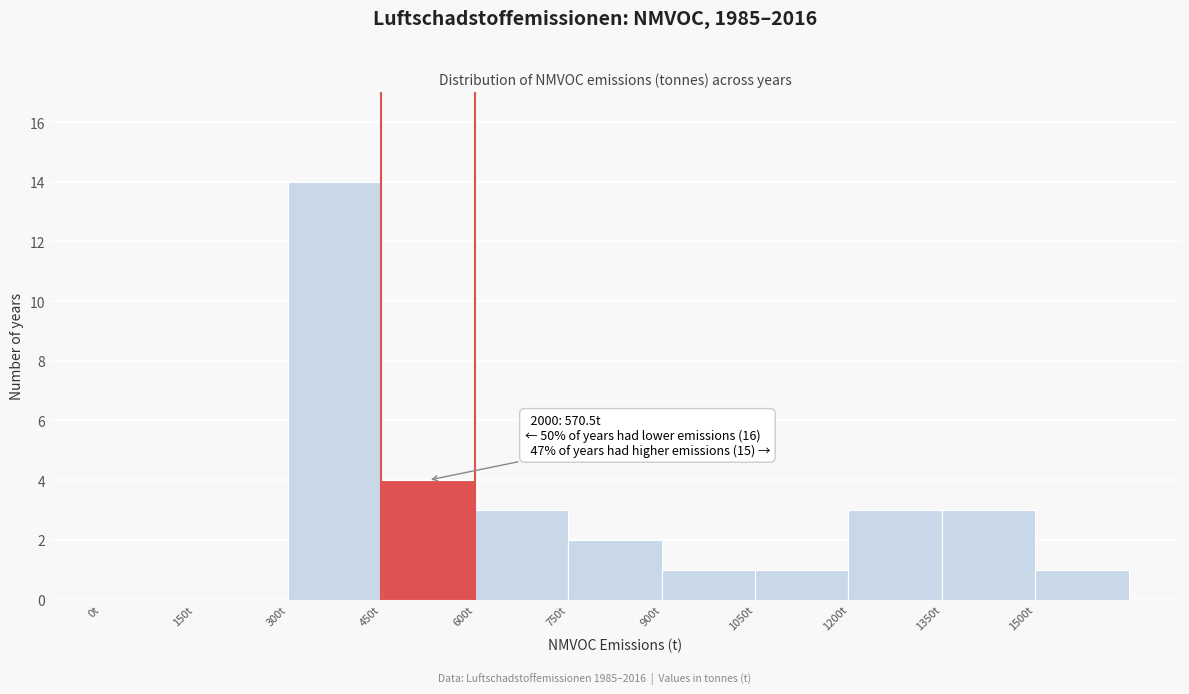

Which range on the x-axis has the tallest bar?

300 to 450